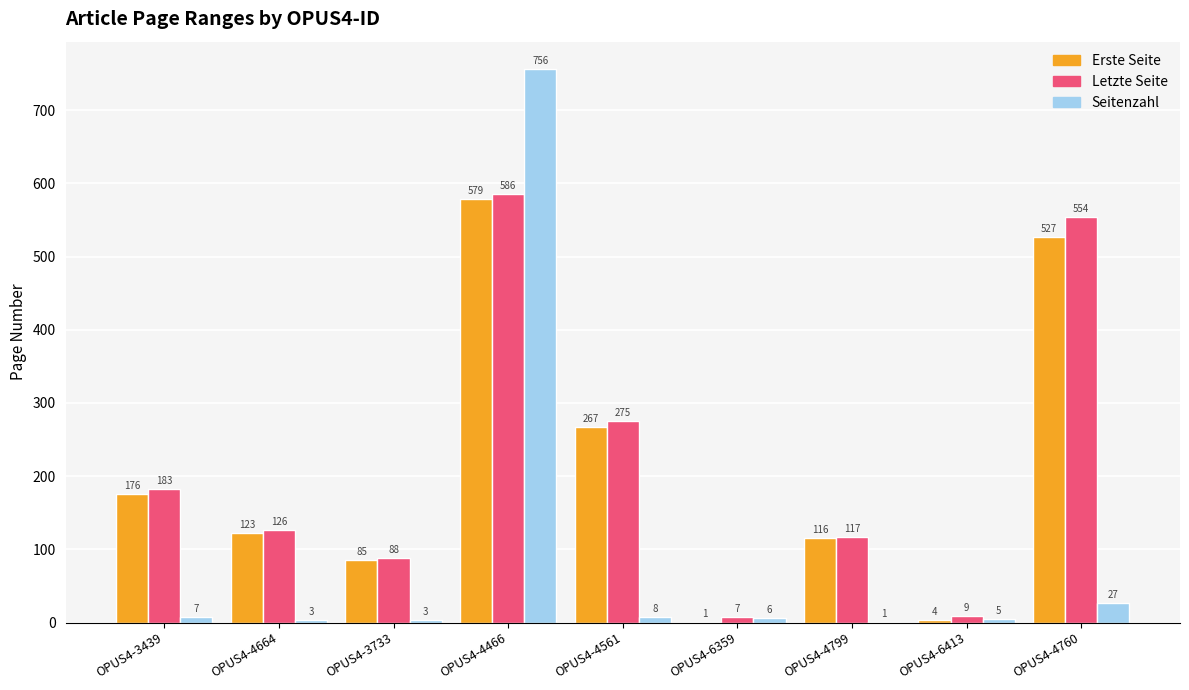

Is it true that Letzte Seite equals 88 at OPUS4-3733?

True